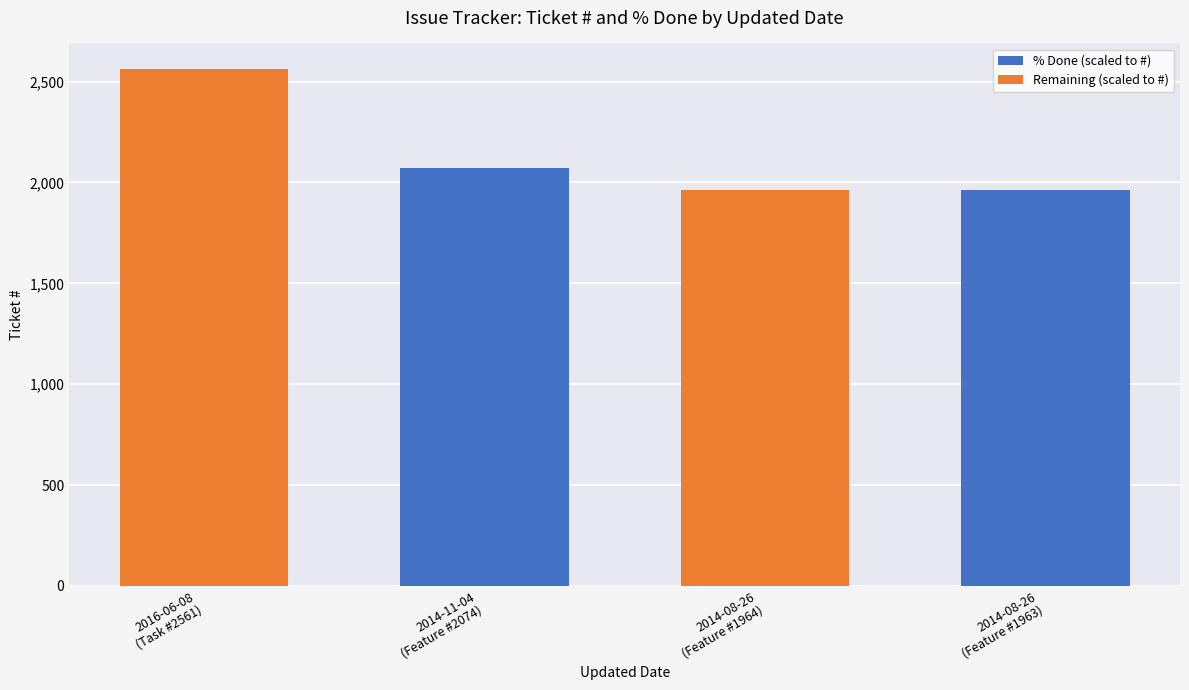

What is the total value across all series at 2014-08-26
(Feature #1963)?

1963